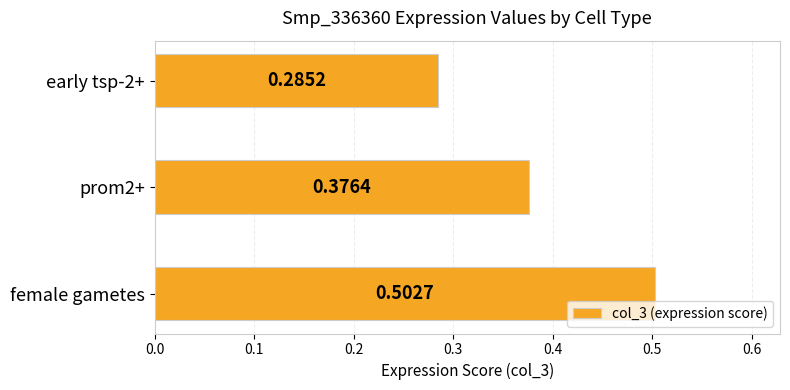

At which category does the chart reach its minimum across all series?

early tsp-2+